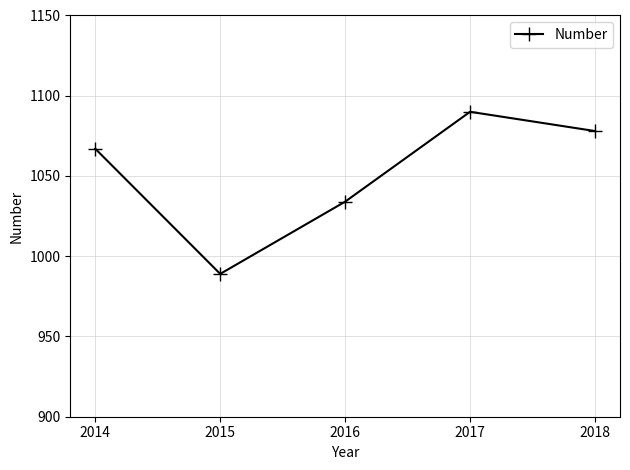

What is the change in value from 2015 to 2017?

+101